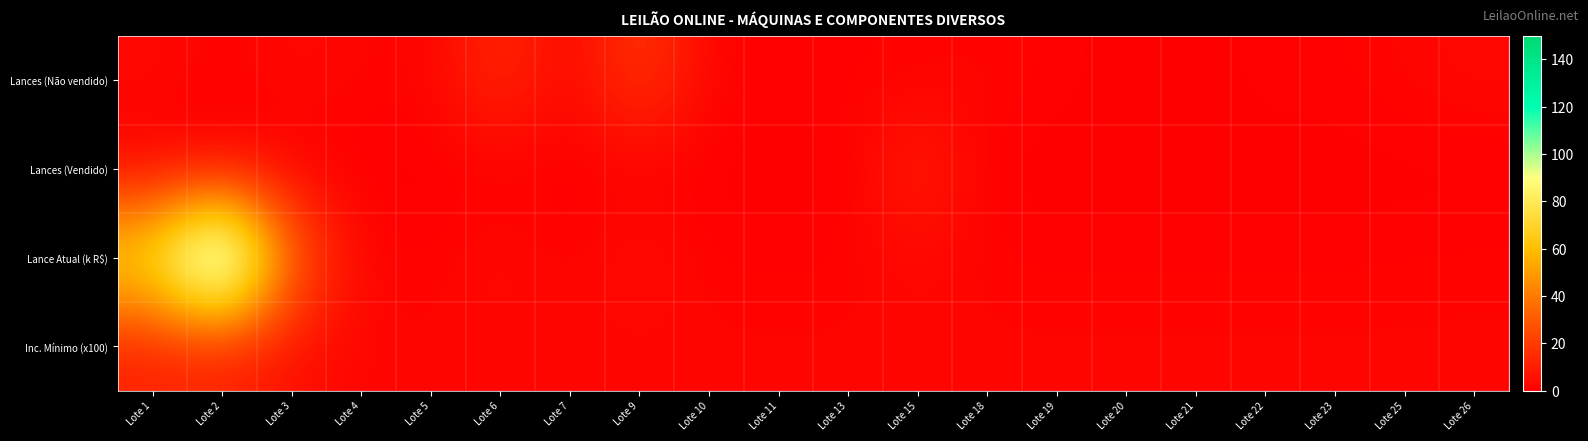

Rank the series by their maximum value, from highest to lowest.

Lance Atual (k R$), Lances (Não vendido), Lances (Vendido), Inc. Mínimo (x100)